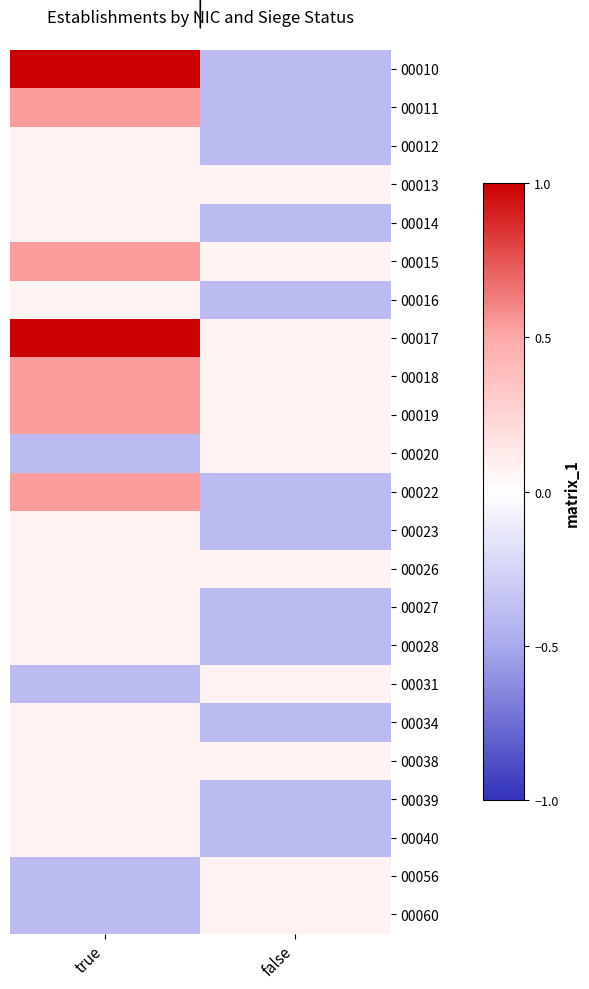

Reading left to right, list all the values displayed in this chart.

00010: true=1.0	false=-0.4
00011: true=0.5	false=-0.4
00012: true=0.1	false=-0.4
00013: true=0.1	false=0.1
00014: true=0.1	false=-0.4
00015: true=0.5	false=0.1
00016: true=0.1	false=-0.4
00017: true=1.0	false=0.1
00018: true=0.5	false=0.1
00019: true=0.5	false=0.1
00020: true=-0.4	false=0.1
00022: true=0.5	false=-0.4
00023: true=0.1	false=-0.4
00026: true=0.1	false=0.1
00027: true=0.1	false=-0.4
00028: true=0.1	false=-0.4
00031: true=-0.4	false=0.1
00034: true=0.1	false=-0.4
00038: true=0.1	false=0.1
00039: true=0.1	false=-0.4
00040: true=0.1	false=-0.4
00056: true=-0.4	false=0.1
00060: true=-0.4	false=0.1